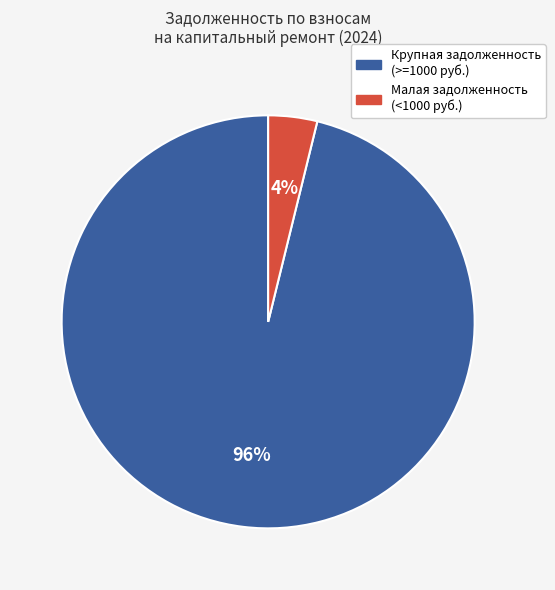

Does any single category account for the majority?

Yes